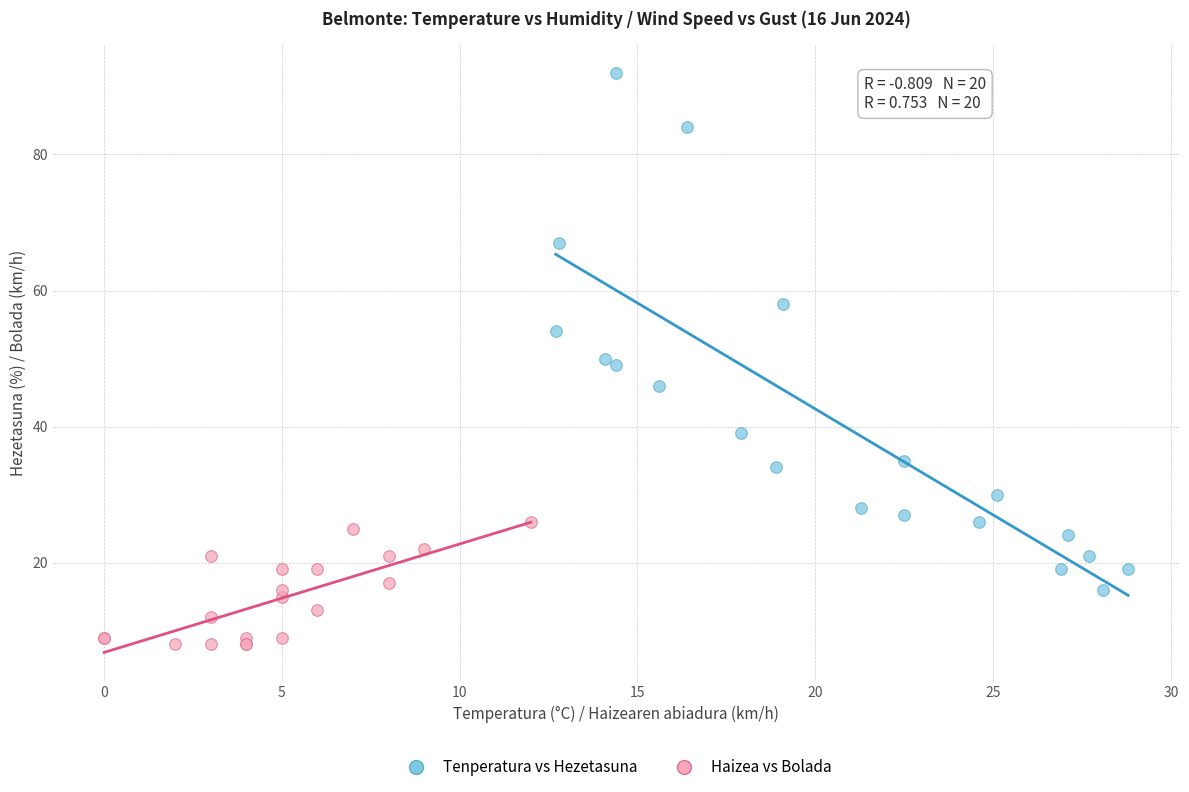

Which series contains the lowest Y value?

Haizea vs Bolada